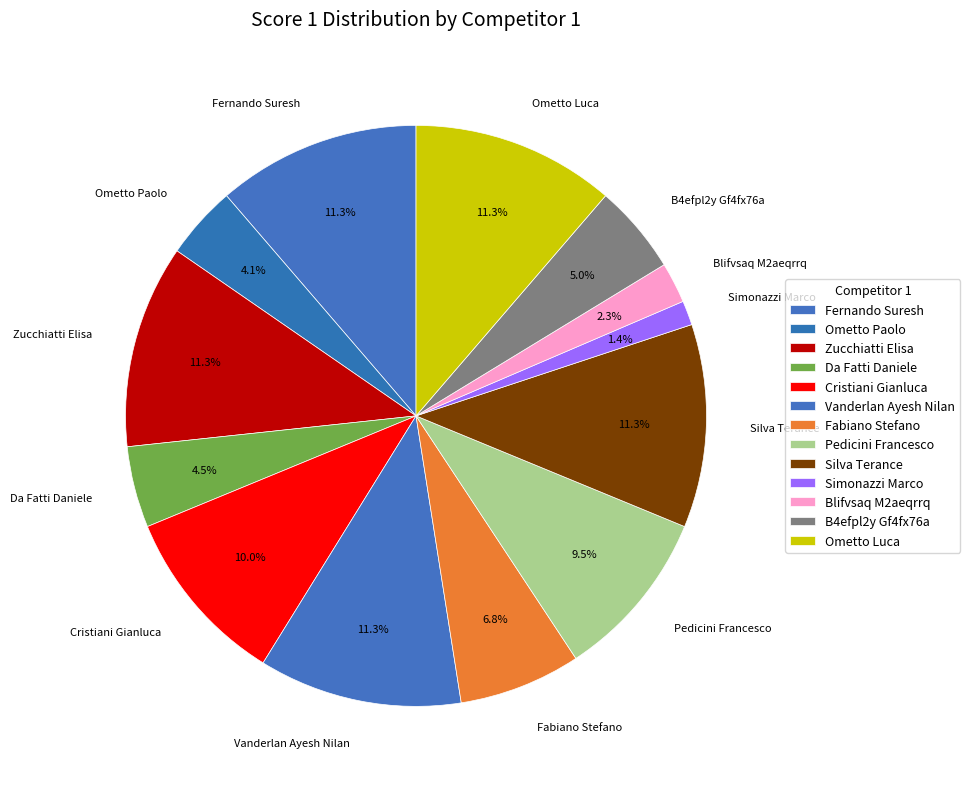

Is there a majority slice in this chart?

No